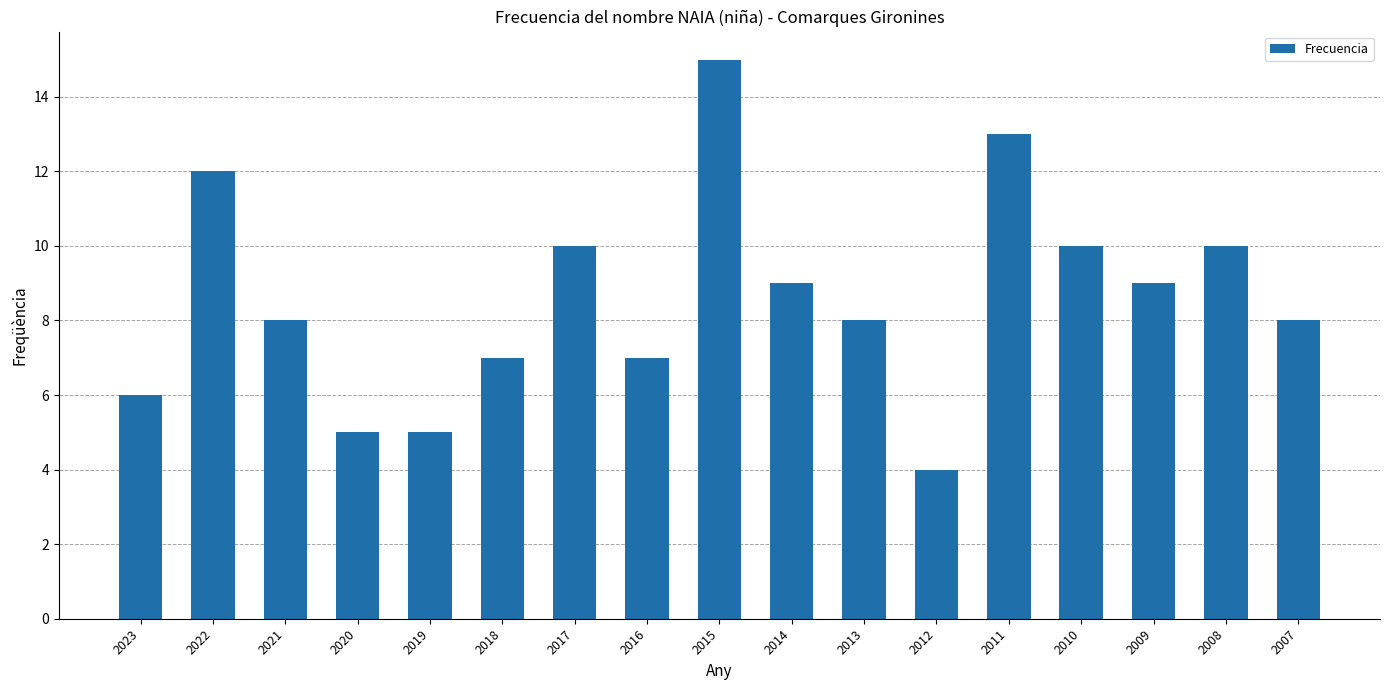

Reading left to right, what are all the values shown in this chart?

2023=6	2022=12	2021=8	2020=5	2019=5	2018=7	2017=10	2016=7	2015=15	2014=9	2013=8	2012=4	2011=13	2010=10	2009=9	2008=10	2007=8